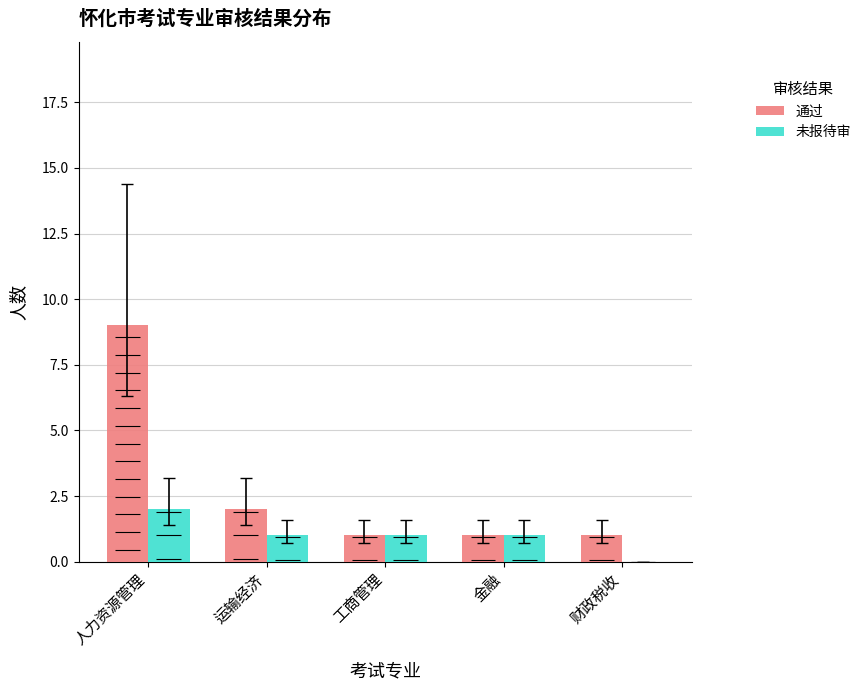

Which series has the largest total across all categories?

通过